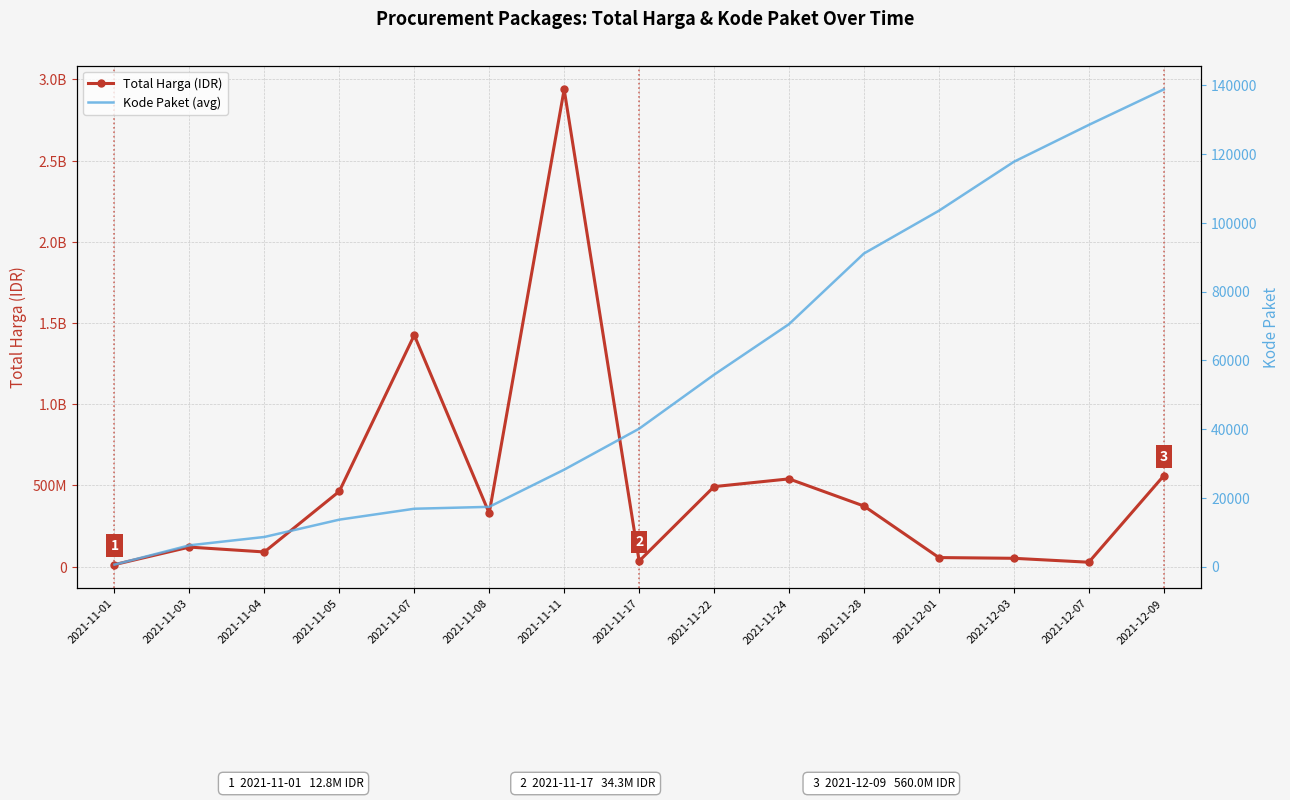

List the series in order of their peak value, highest first.

Total Harga (IDR), Kode Paket (avg)